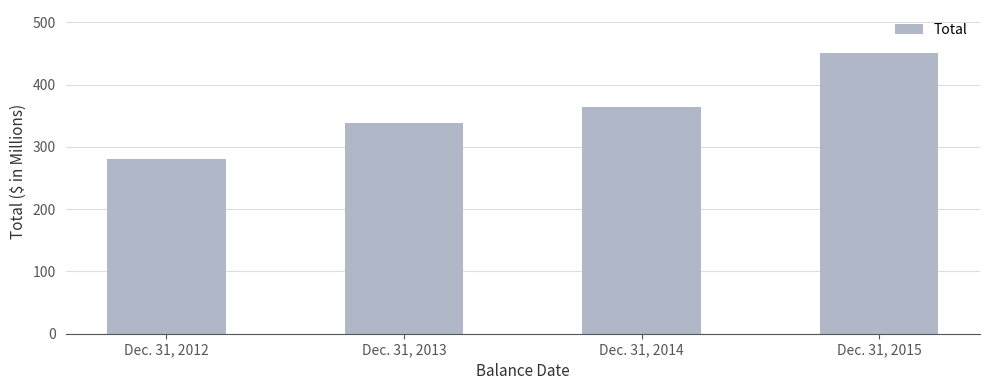

At which label does the data first exceed 363?

Dec. 31, 2014